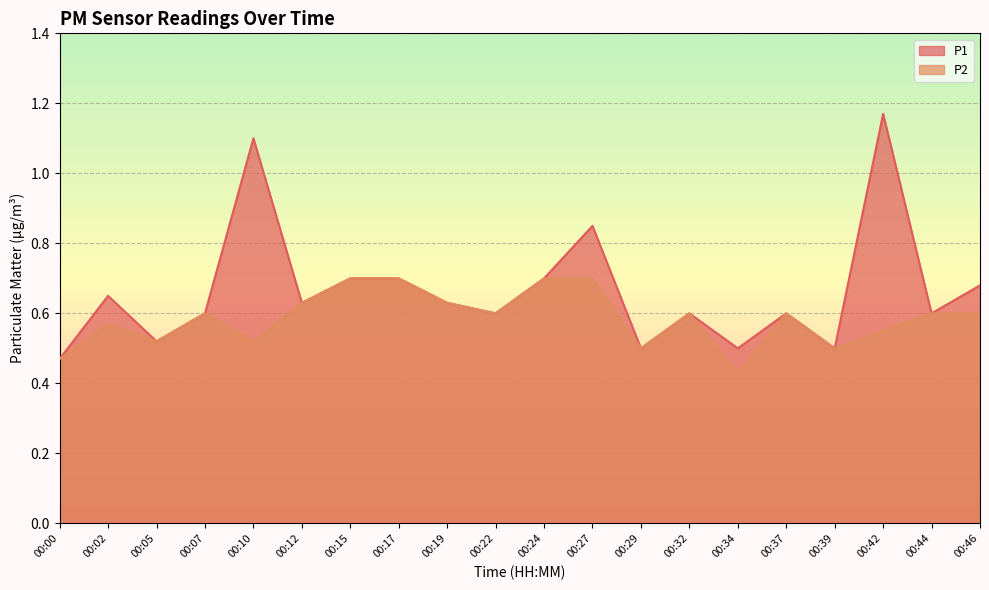

Count the number of data series in this chart.

2